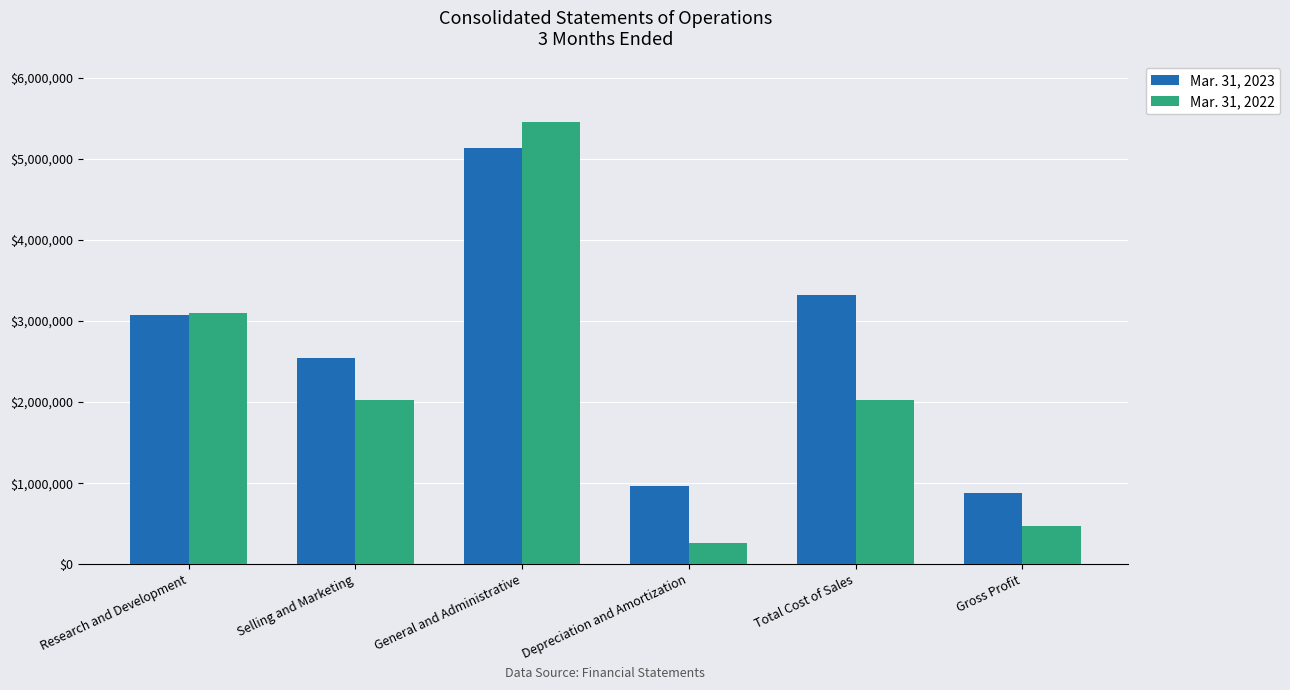

What position from the right is Depreciation and Amortization?

3